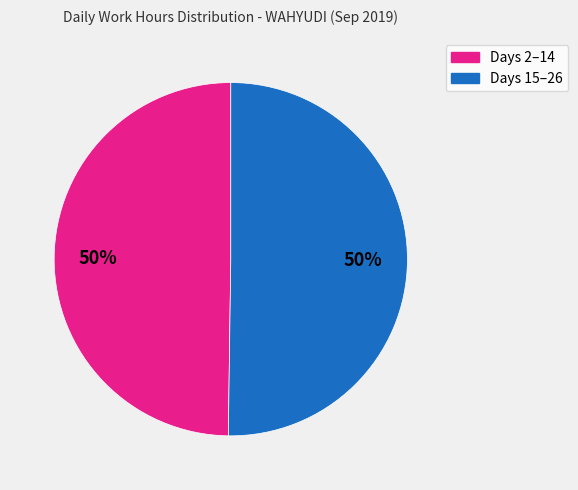

To the nearest percent, what is the average slice percentage?

50%